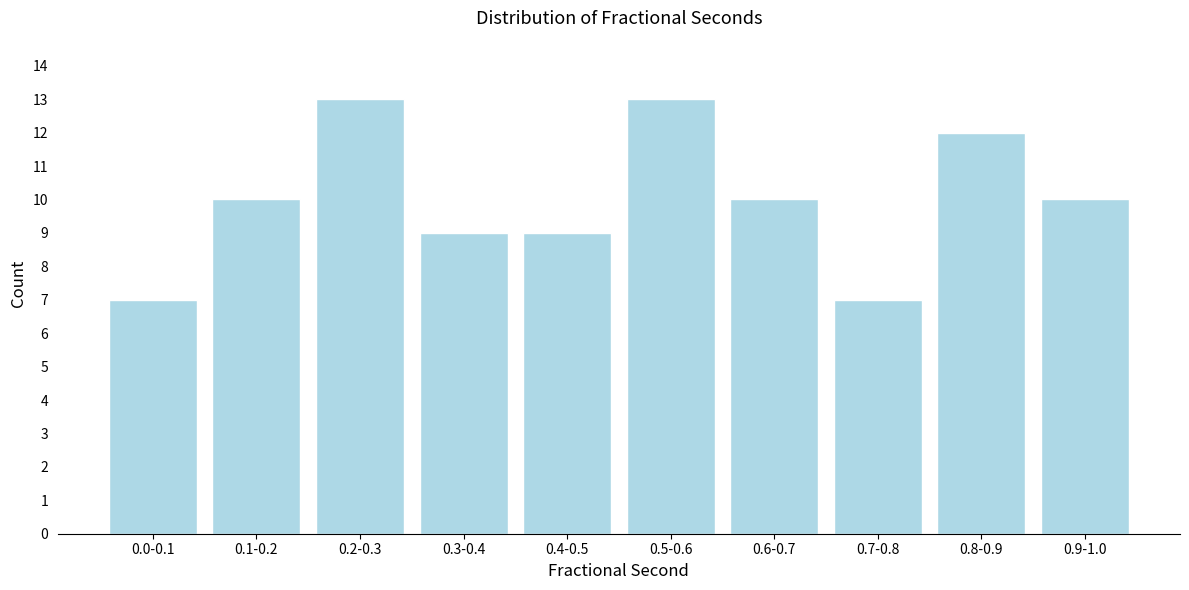

Reading right to left, transcribe all the data shown in this chart.

10	12	7	10	13	9	9	13	10	7